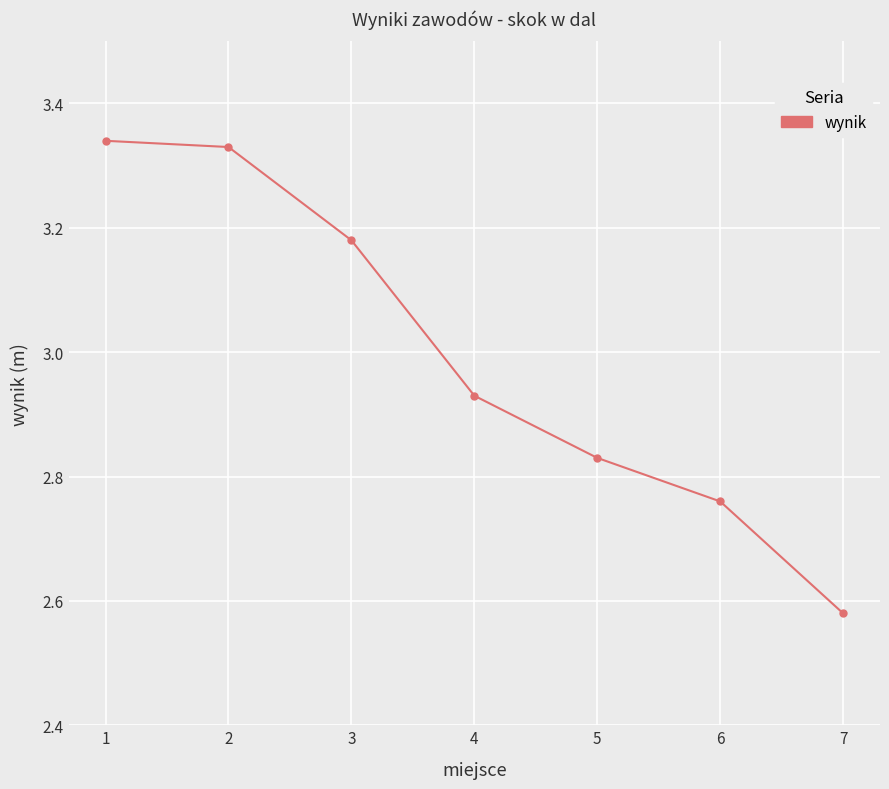

Where is the data nearest to the value 2?

7